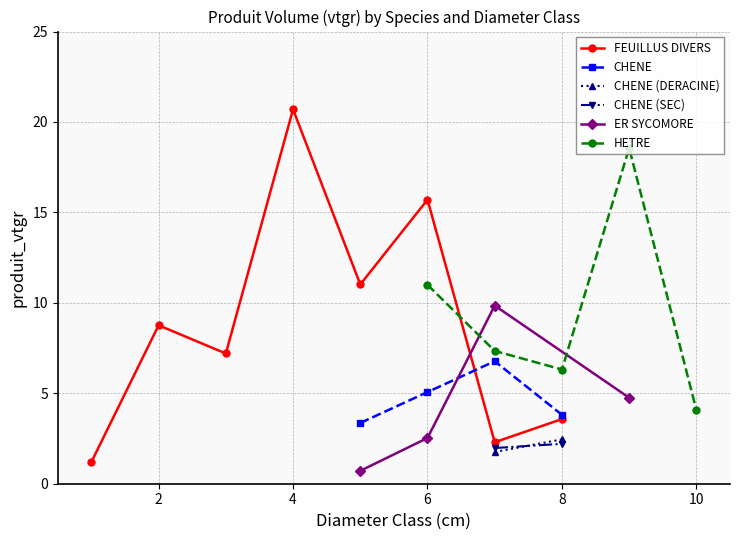

Is it true that FEUILLUS DIVERS equals 15.7 at 6?

True